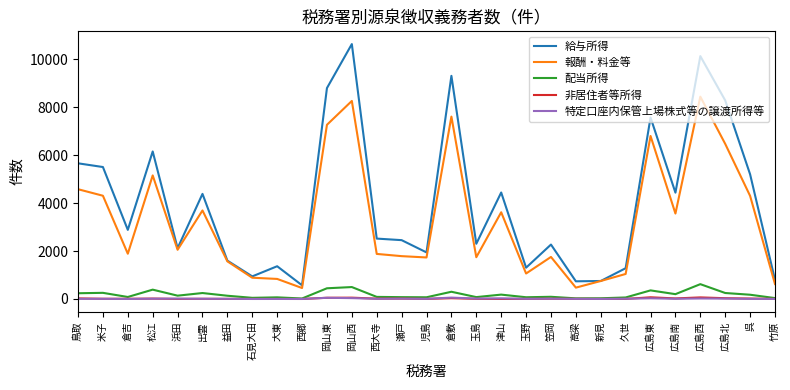

Which category has the highest value in the 給与所得 series?

岡山西